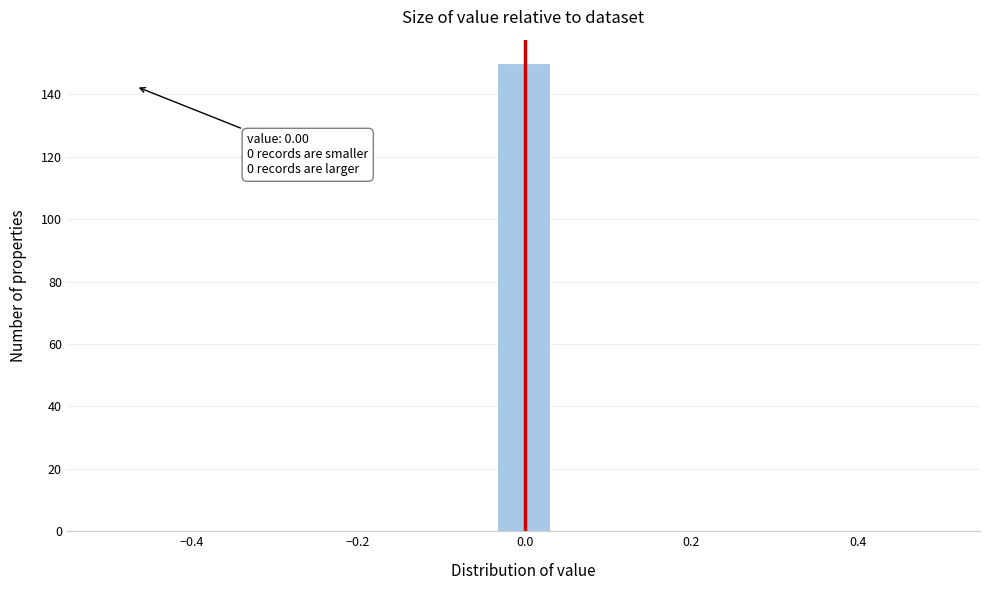

Around what value on the x-axis is the tallest bar? Give the approximate position of its centre, as read against the axis.

0.00